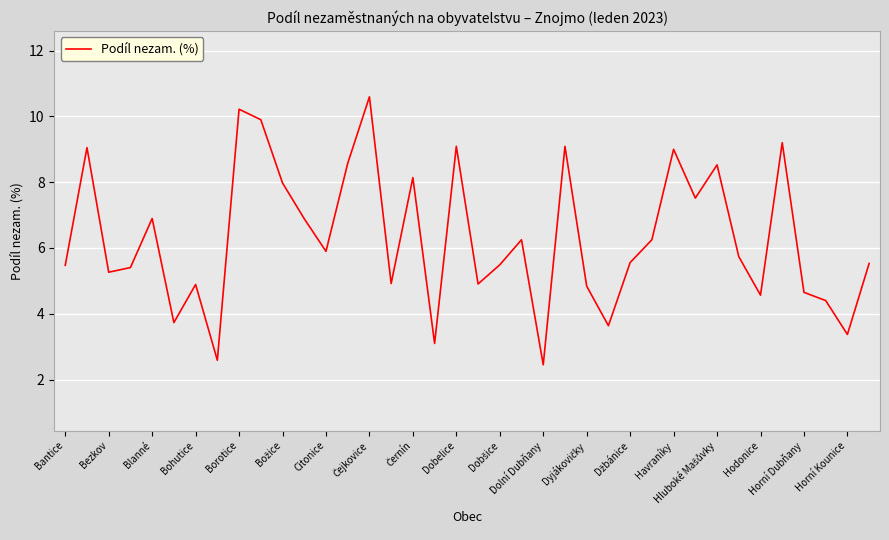

What is the greatest value displayed?

10.6